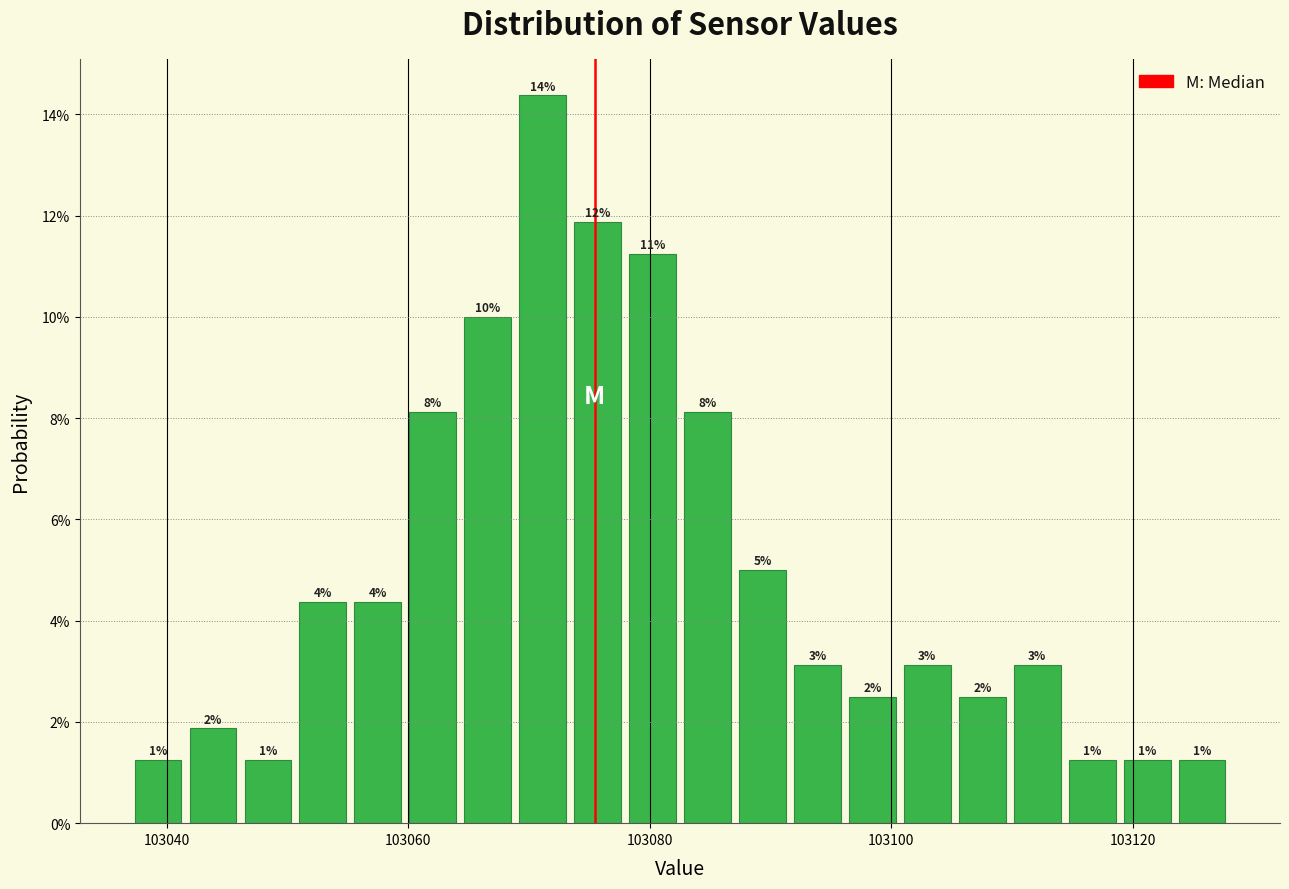

Around what value on the x-axis is the tallest bar? Give the approximate position of its centre, as read against the axis.

103072